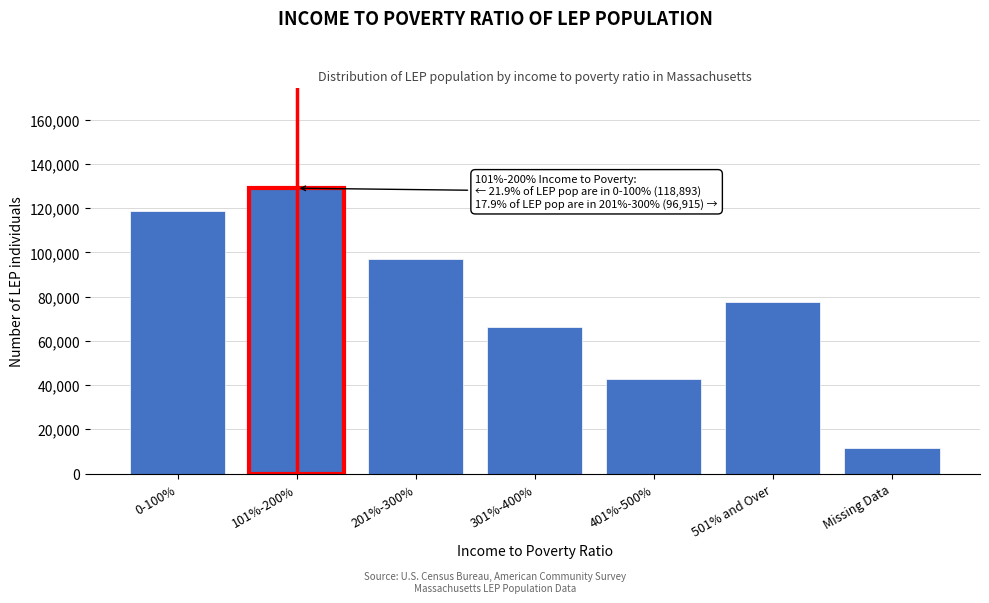

Reading right to left, list all the values displayed in this chart.

11438	77629	42531	66437	96915	129008	118893